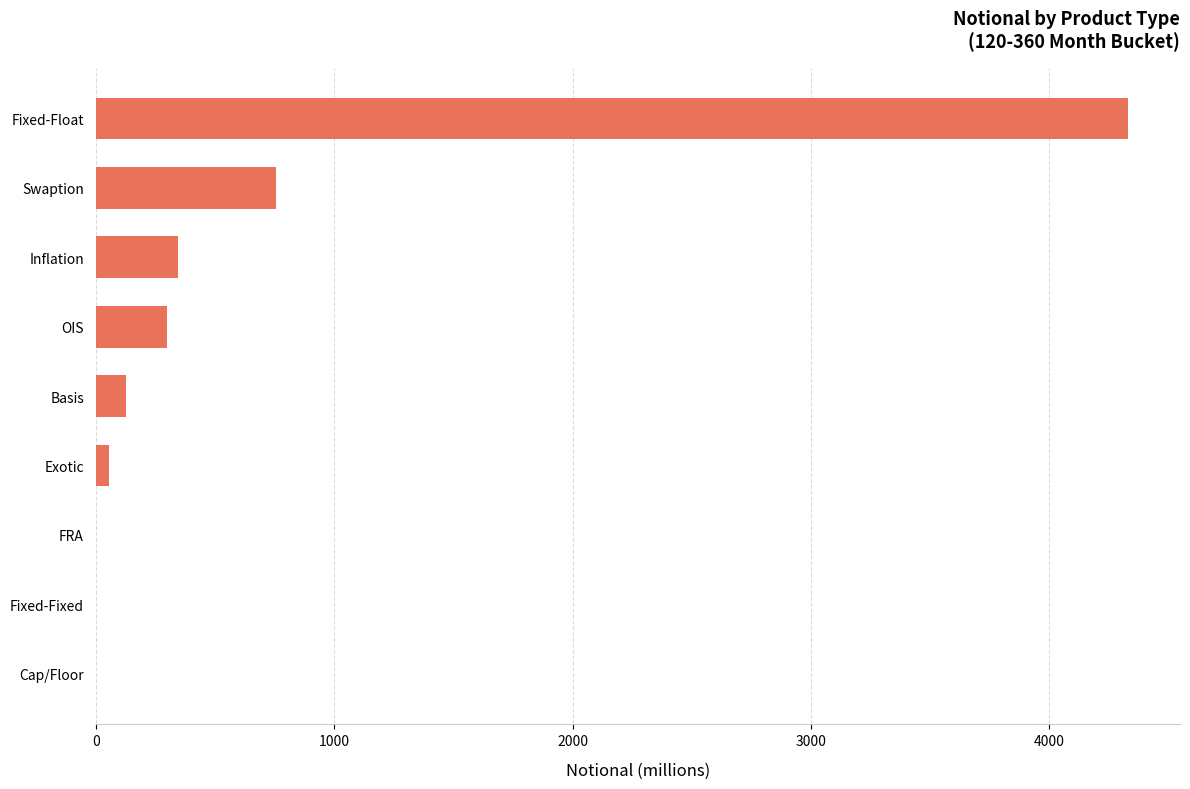

Reading top to bottom, transcribe all the data shown in this chart.

Fixed-Float=4331	Swaption=756	Inflation=343	OIS=300	Basis=128	Exotic=57	FRA=0	Fixed-Fixed=0	Cap/Floor=0